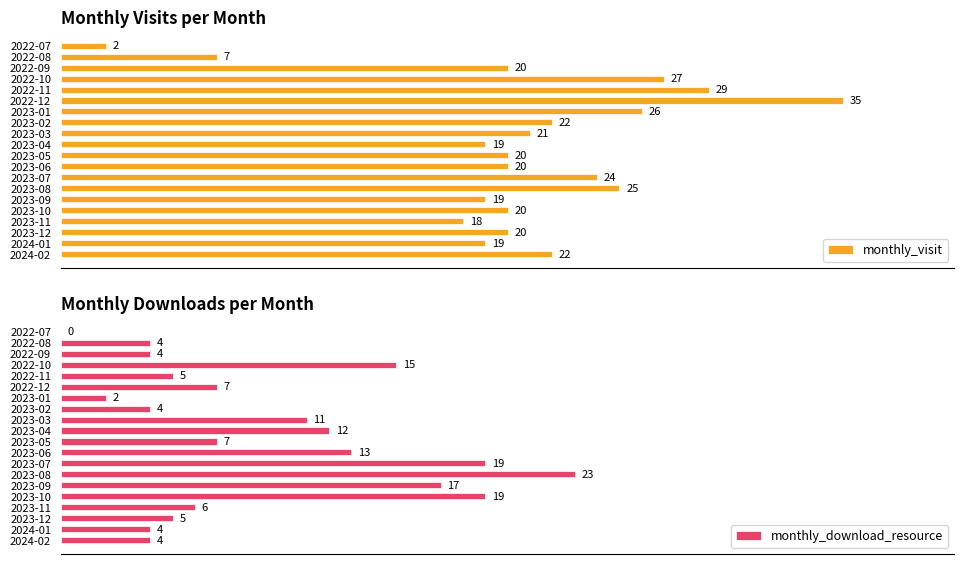

How many bars are there in each group?

2